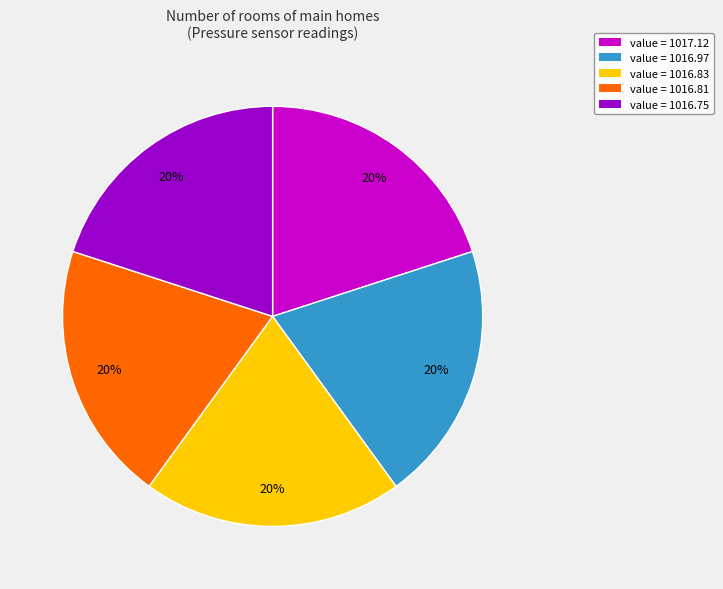

Approximately how many times larger is the value at value = 1017.12 compared to value = 1016.97?

1.0